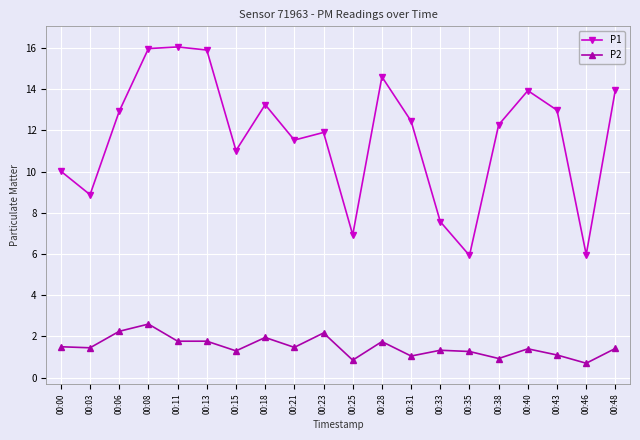

What is the value of the P1 point at the 3rd from the left?

12.9